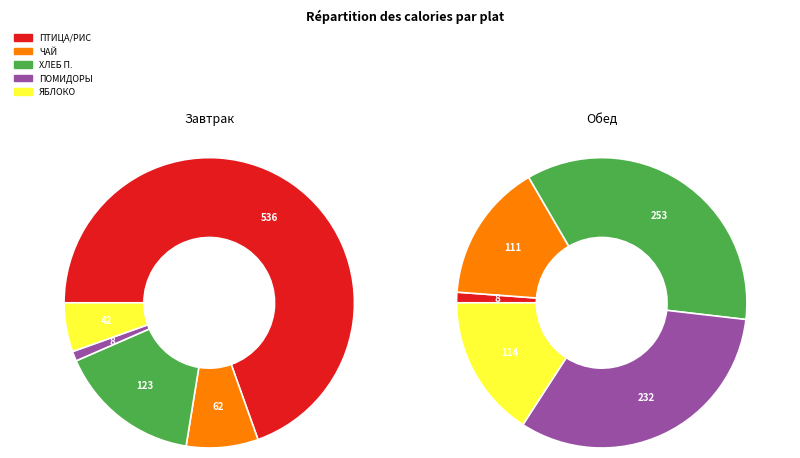

Which slice is the smallest?

ПОМИДОРЫ КОНСЕРВИРОВАННЫЕ